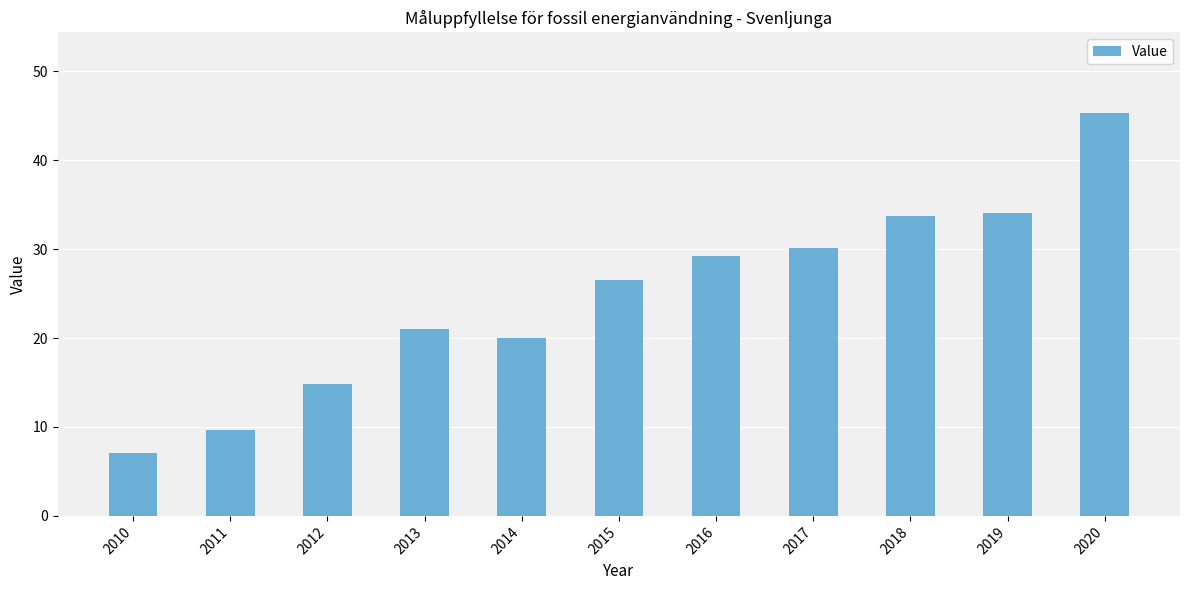

Which label corresponds to the smallest value in the chart?

2010